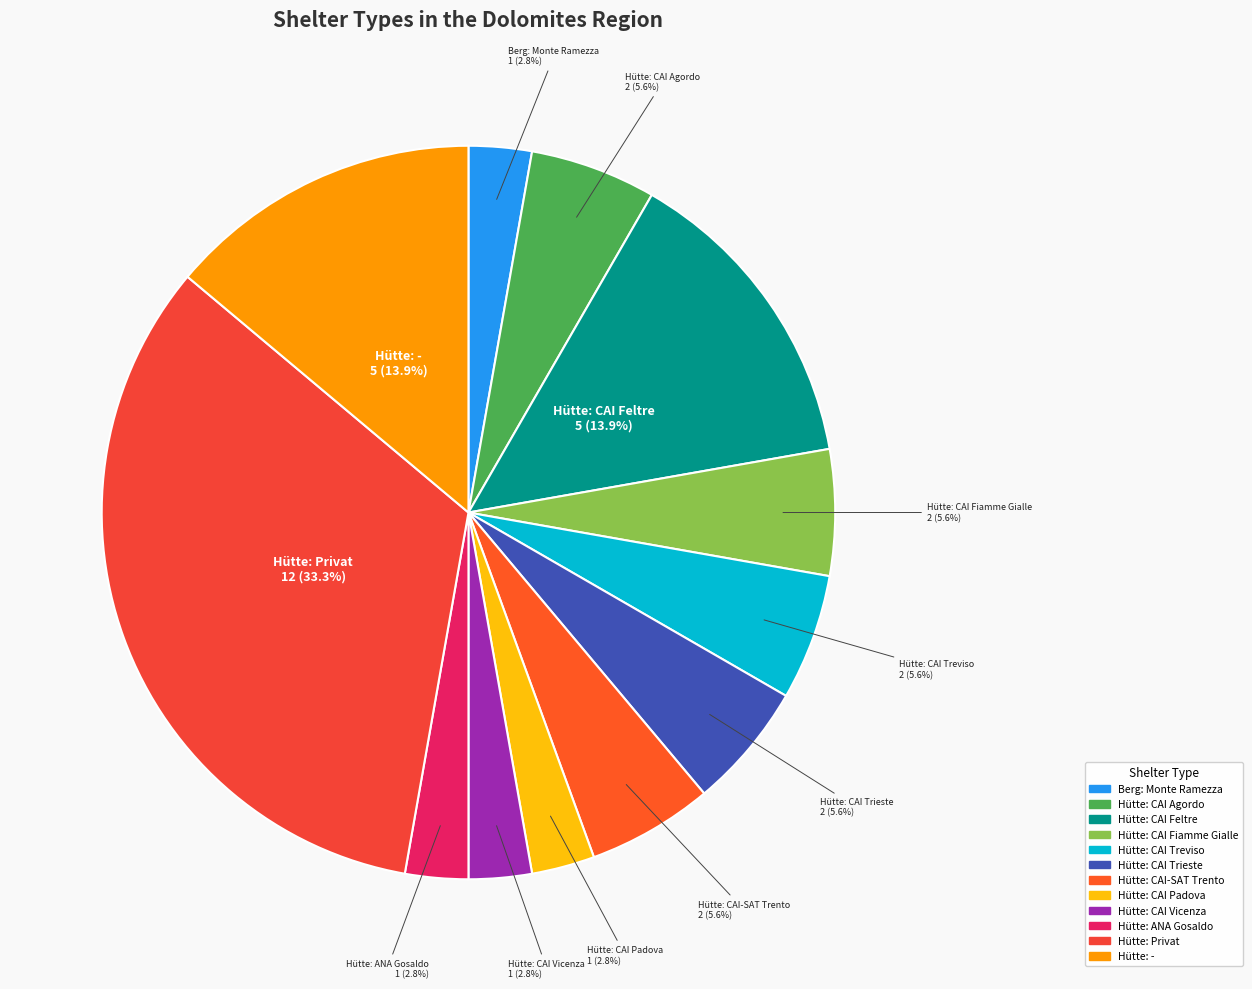

True or false: Hütte: CAI Padova accounts for 3% of the total.

True